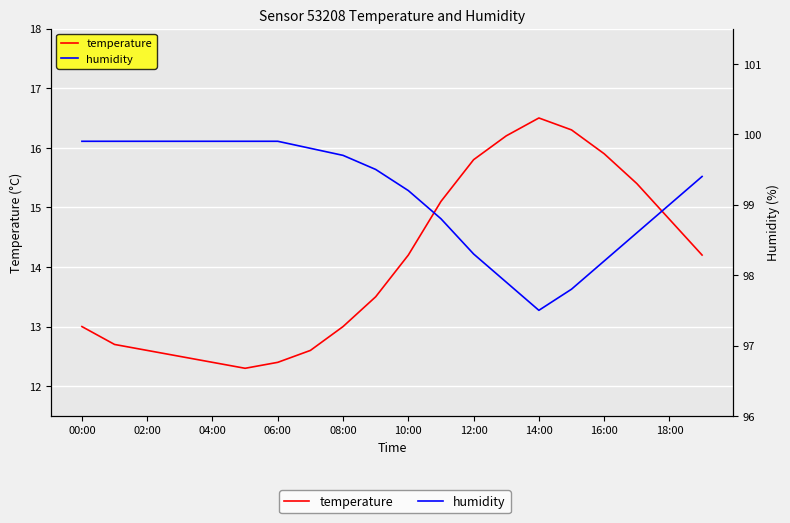

True or false: temperature has a value of 15.4 at 17.

True